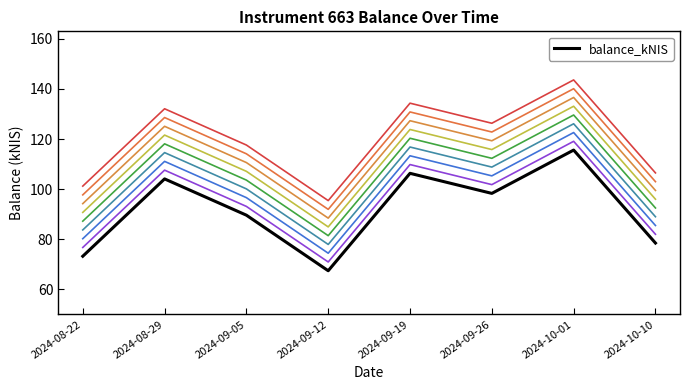

Approximately how many times larger is the value at 2024-09-19 compared to 2024-10-10?

1.4